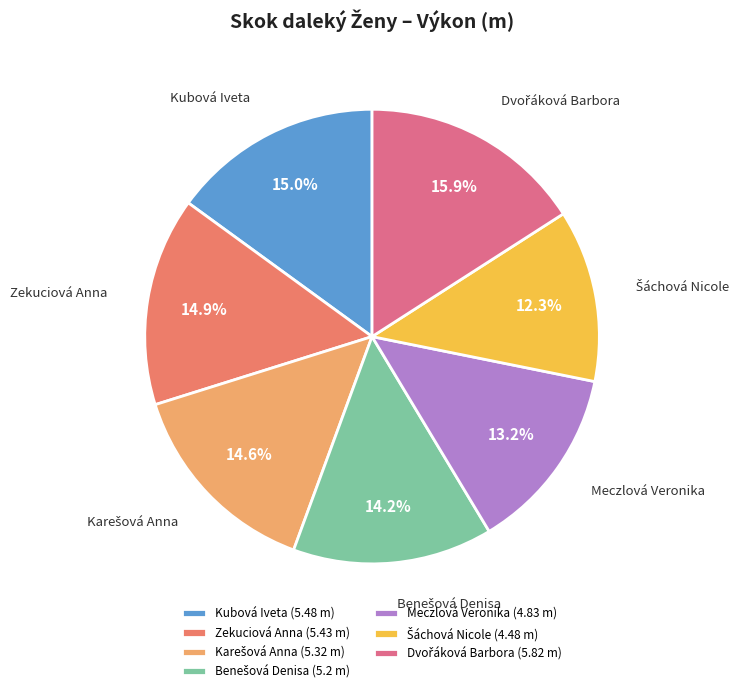

How many slices are in this pie chart?

7